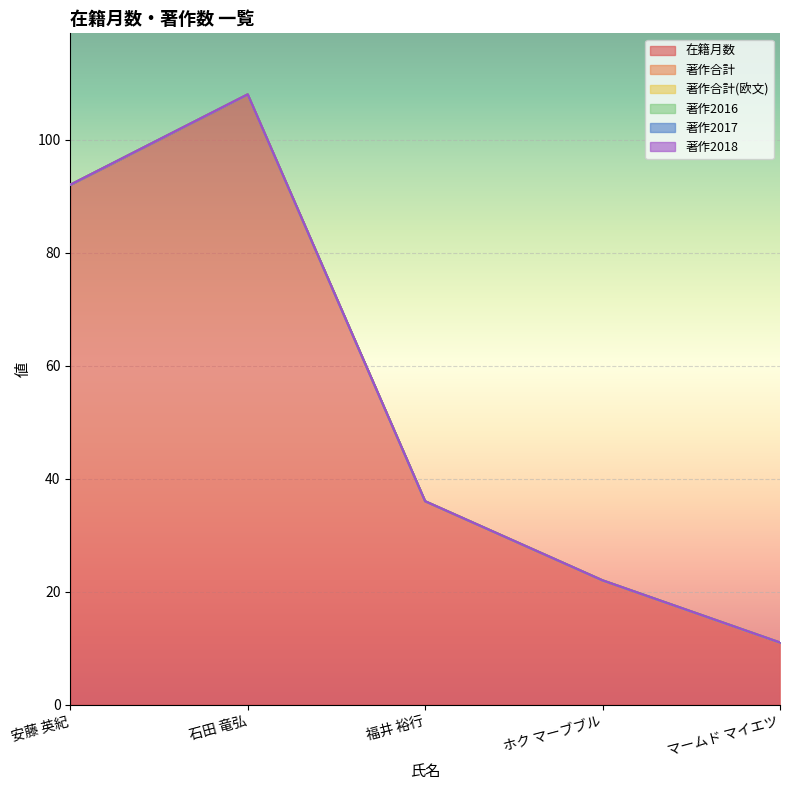

How many categories are shown in the chart?

5